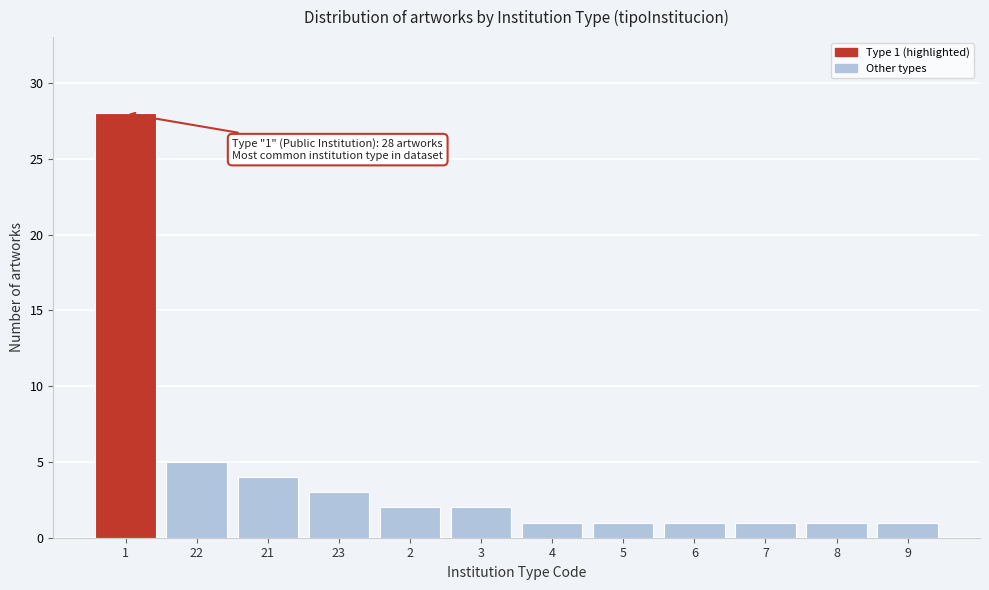

Reading left to right, what are all the values shown in this chart?

1=28	22=5	21=4	23=3	2=2	3=2	4=1	5=1	6=1	7=1	8=1	9=1